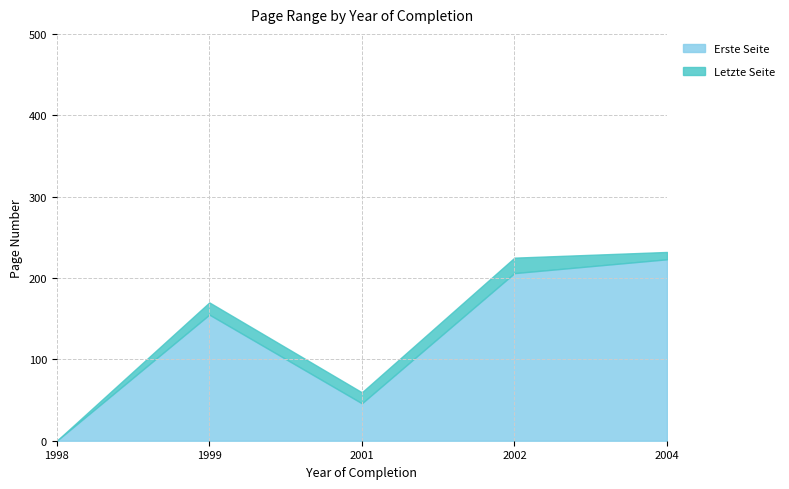

What is the value of the Erste Seite point at the 2nd from the left?

155